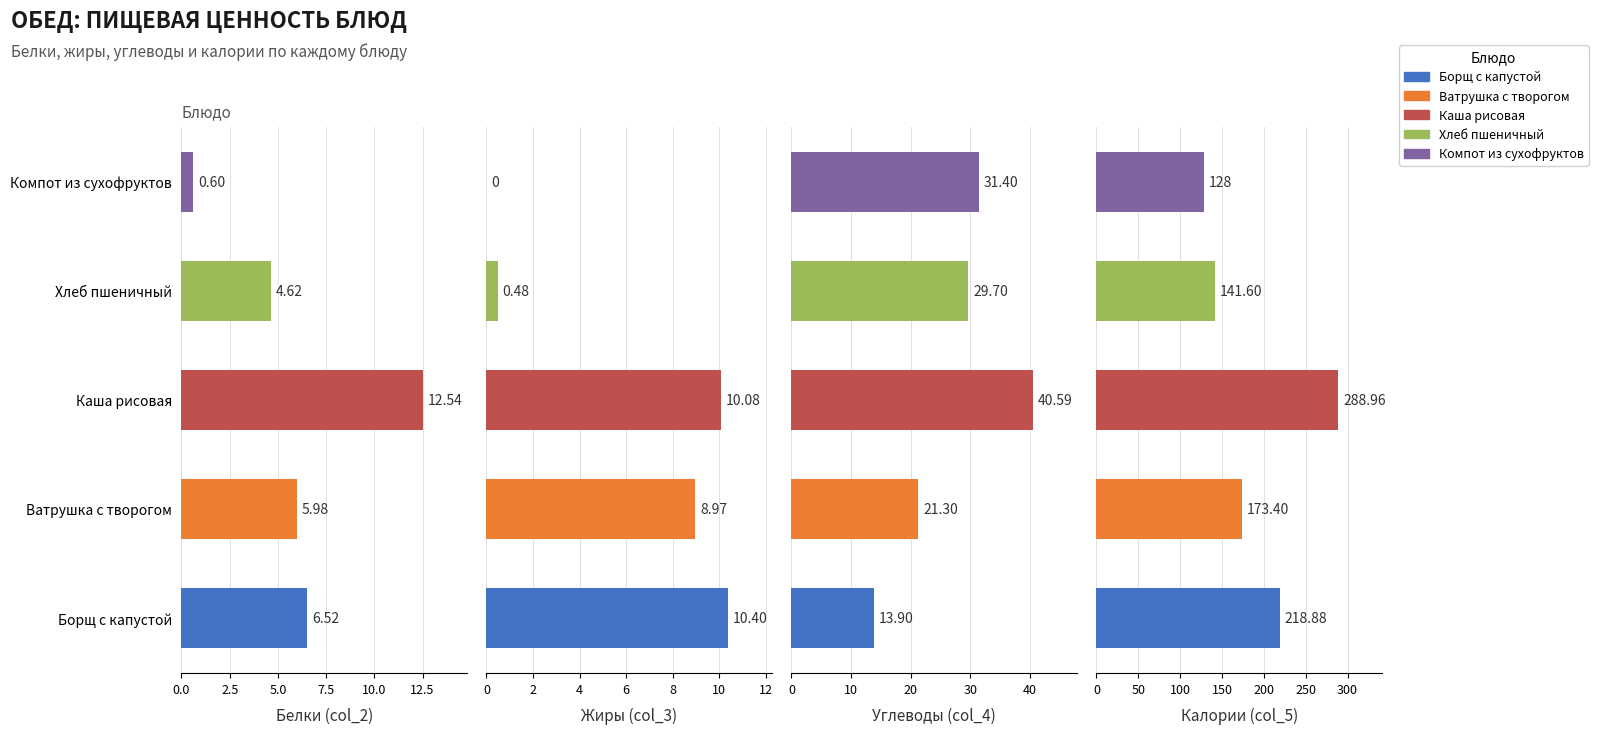

How many groups of bars are there?

5